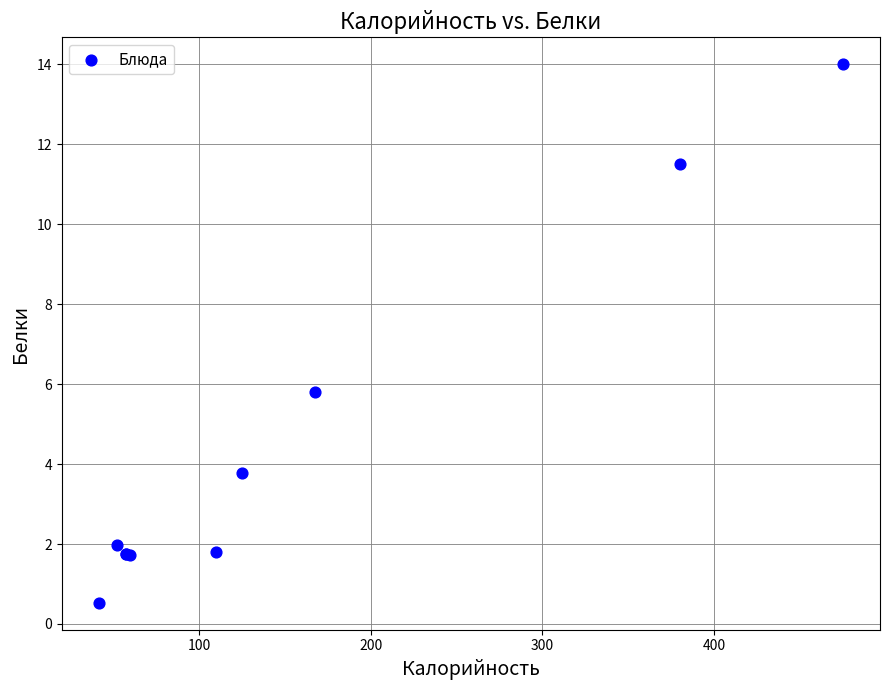

What Y value in the scatter plot is closest to 7?

5.8